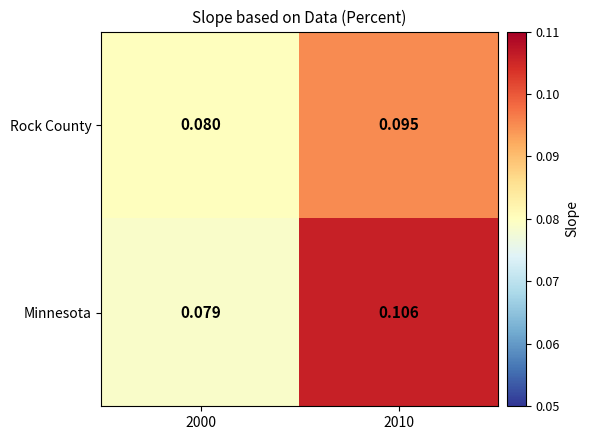

Which series has the widest spread of values?

Minnesota